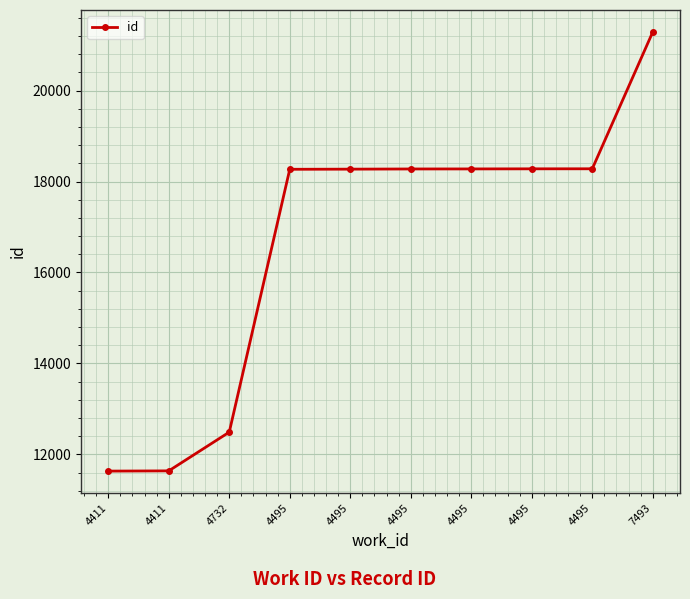

Reading left to right, extract all data points from this chart.

4411=11632	4411=11637	4732=12489	4495=18269	4495=18272	4495=18276	4495=18277	4495=18279	4495=18280	7493=21289